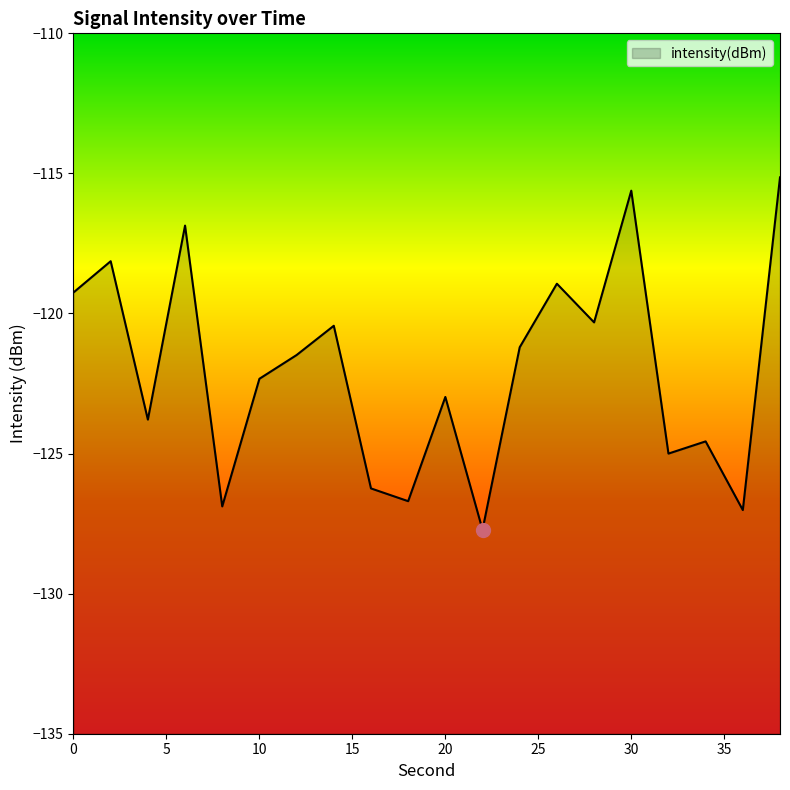

Rank the categories by value from lowest to highest.

22, 36, 8, 18, 16, 32, 34, 4, 20, 10, 12, 24, 14, 28, 0, 26, 2, 6, 30, 38